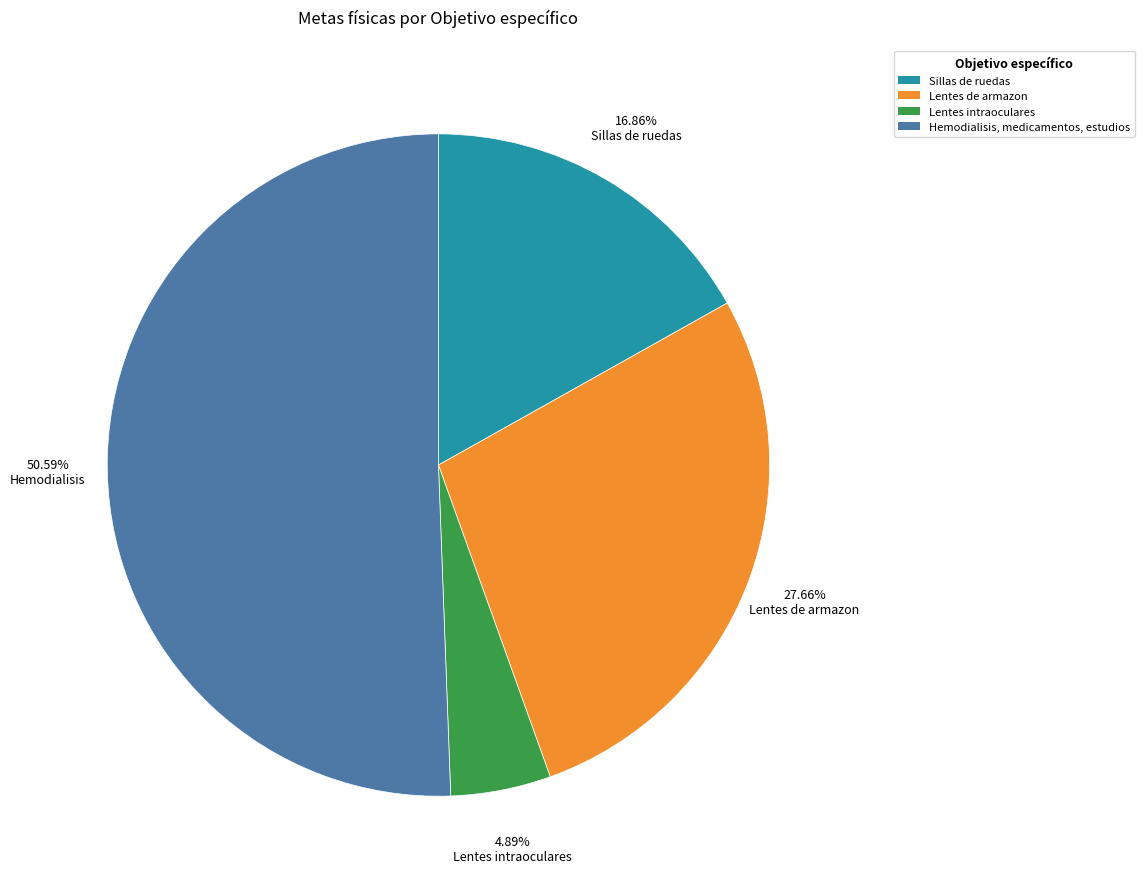

What percentage is the Hemodialisis, medicamentos, estudios slice, to the nearest percent?

51%